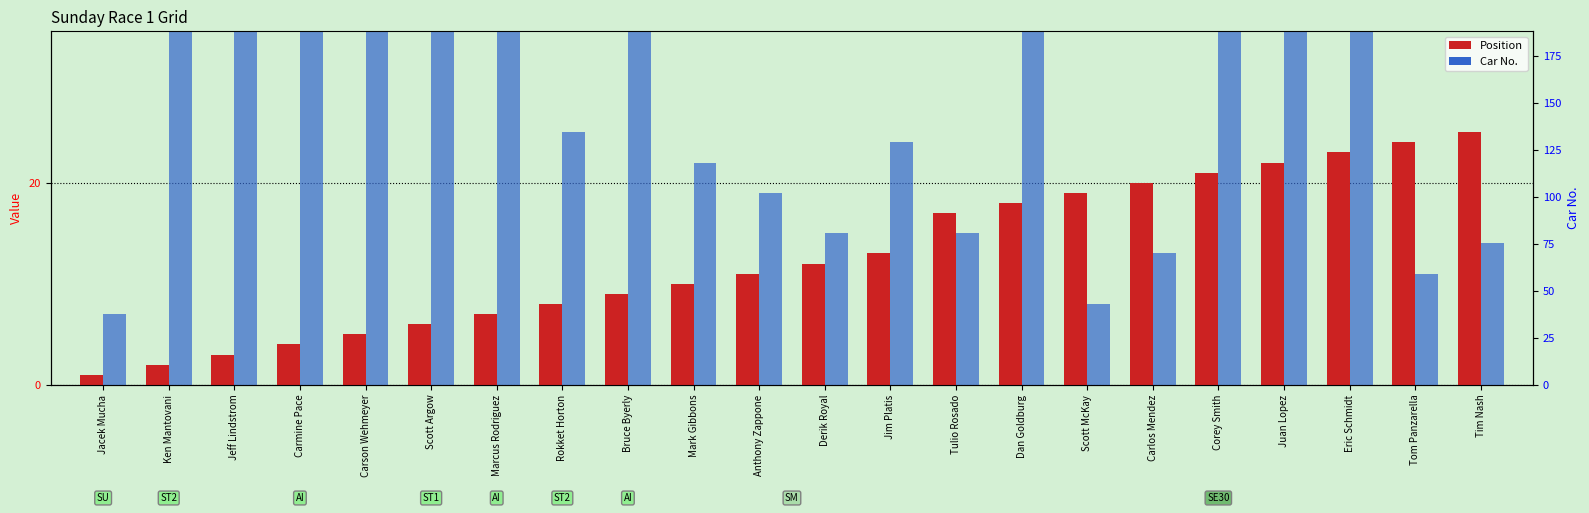

Between Ken Mantovani and Carmine Pace, which series saw the biggest shift?

Car No.